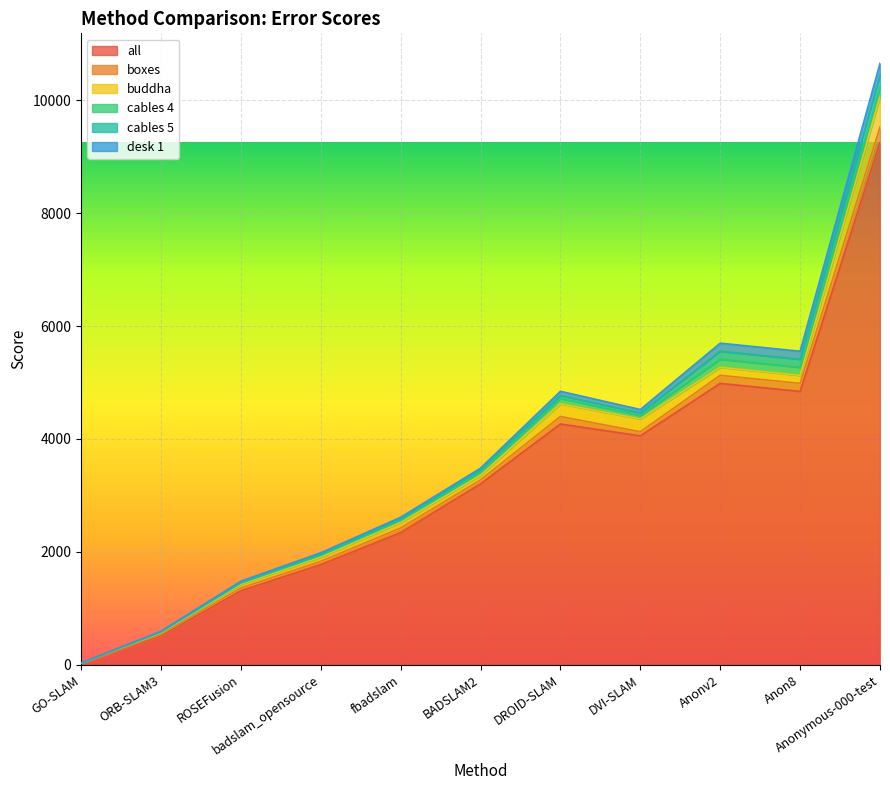

Rank the categories by all value from lowest to highest.

GO-SLAM, ORB-SLAM3, ROSEFusion, badslam_opensource, fbadslam, BADSLAM2, DVI-SLAM, DROID-SLAM, Anon8, Anonv2, Anonymous-000-test